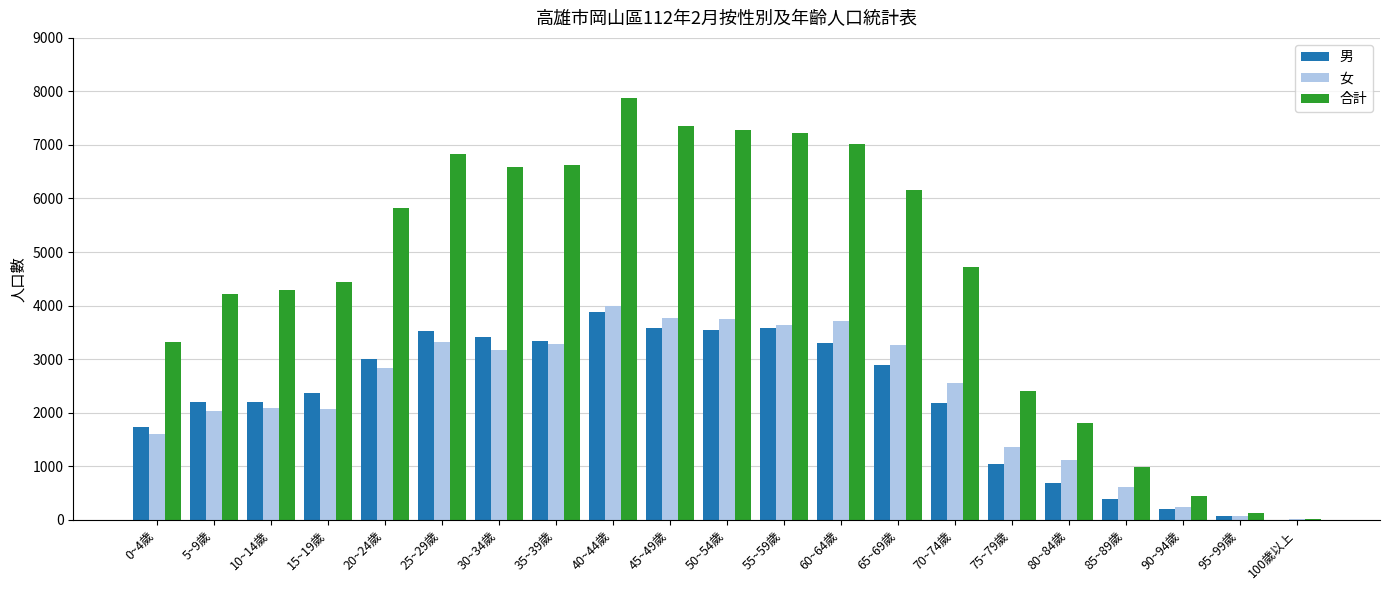

What is the greatest value displayed?

7880